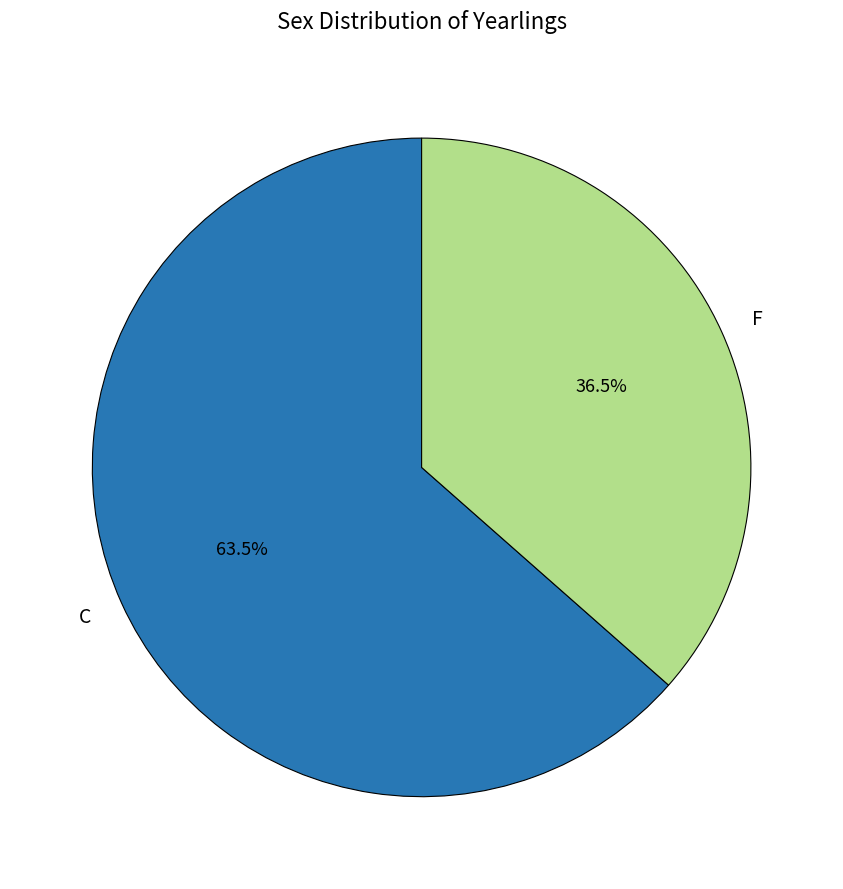

Approximately how many times larger is the value at F compared to C?

0.6